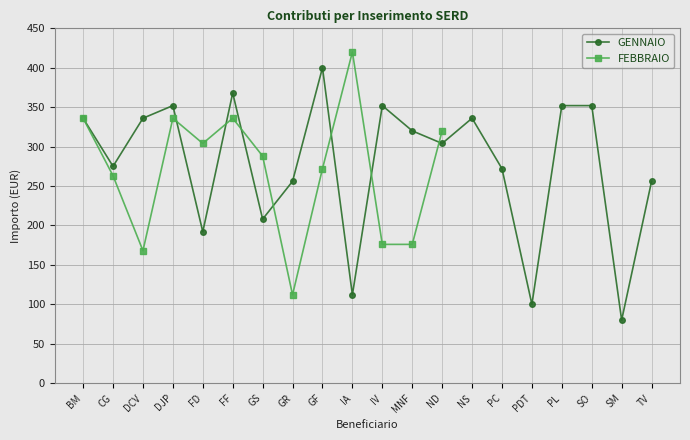

Where does the FEBBRAIO series first go above 336?

IA